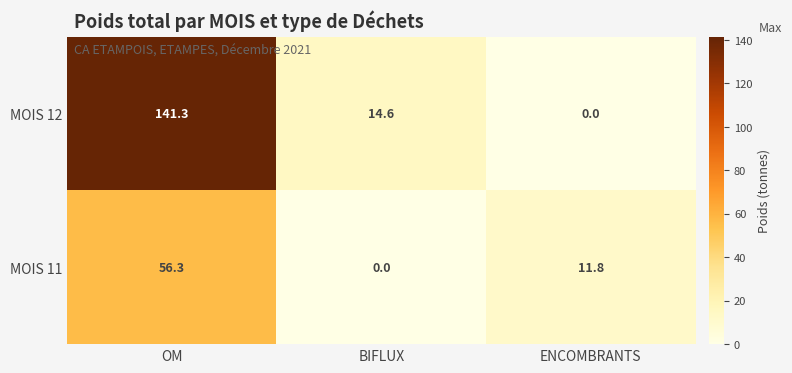

Reading left to right, list all the values displayed in this chart.

MOIS 12: 141.3	14.6	0.0
MOIS 11: 56.3	0.0	11.8